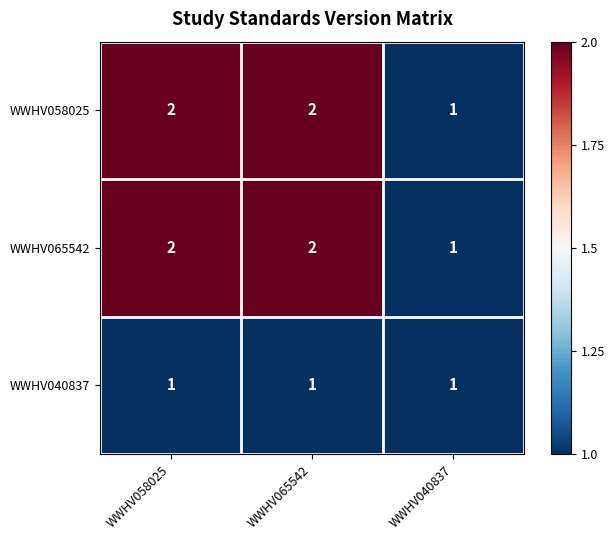

Count the number of data series in this chart.

3